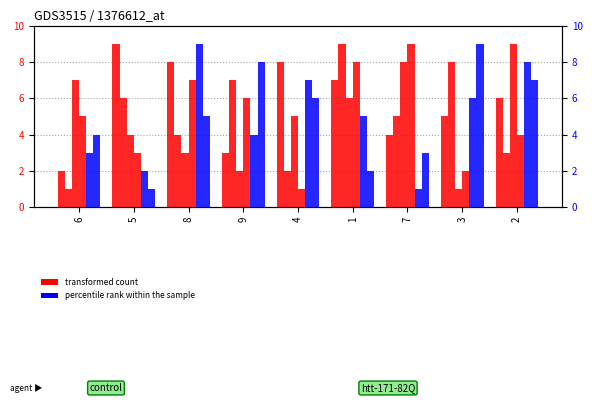

At which label does col_2 first exceed 6?

5